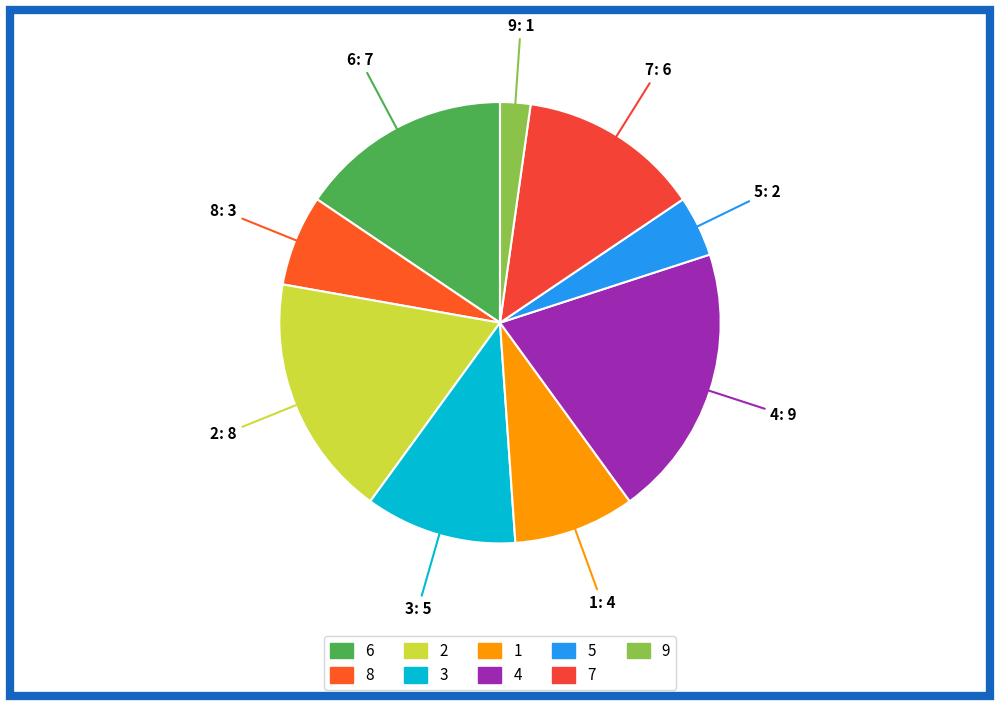

Count the number of slices in the pie.

9